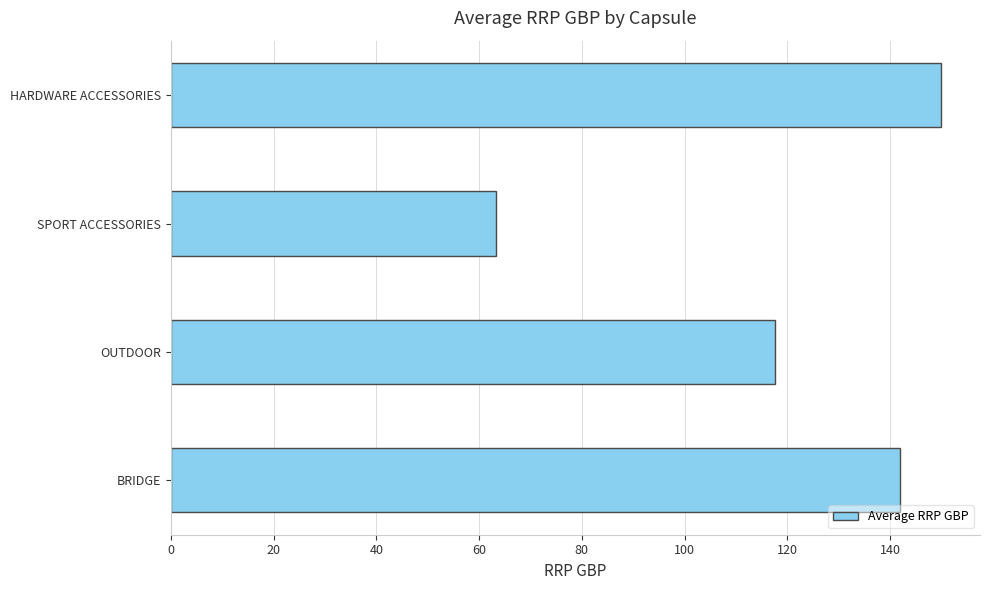

At which category does the chart reach its minimum across all series?

SPORT ACCESSORIES